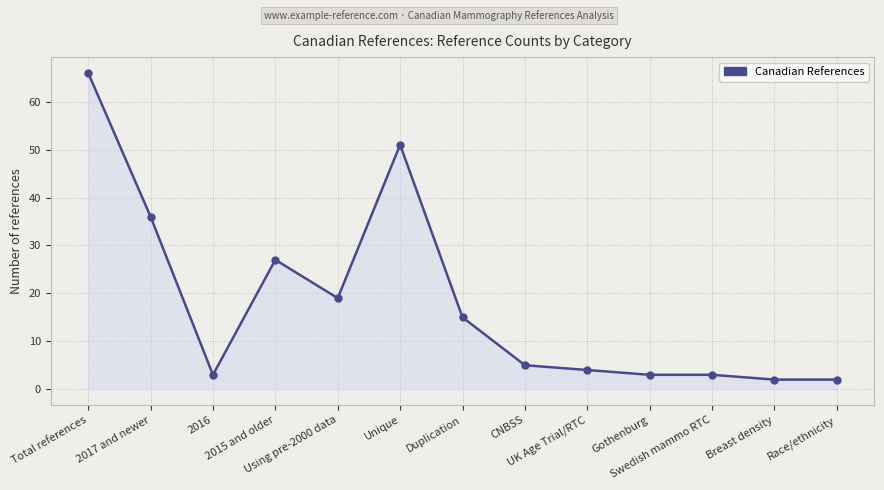

Where does the data first go above 5?

Total references